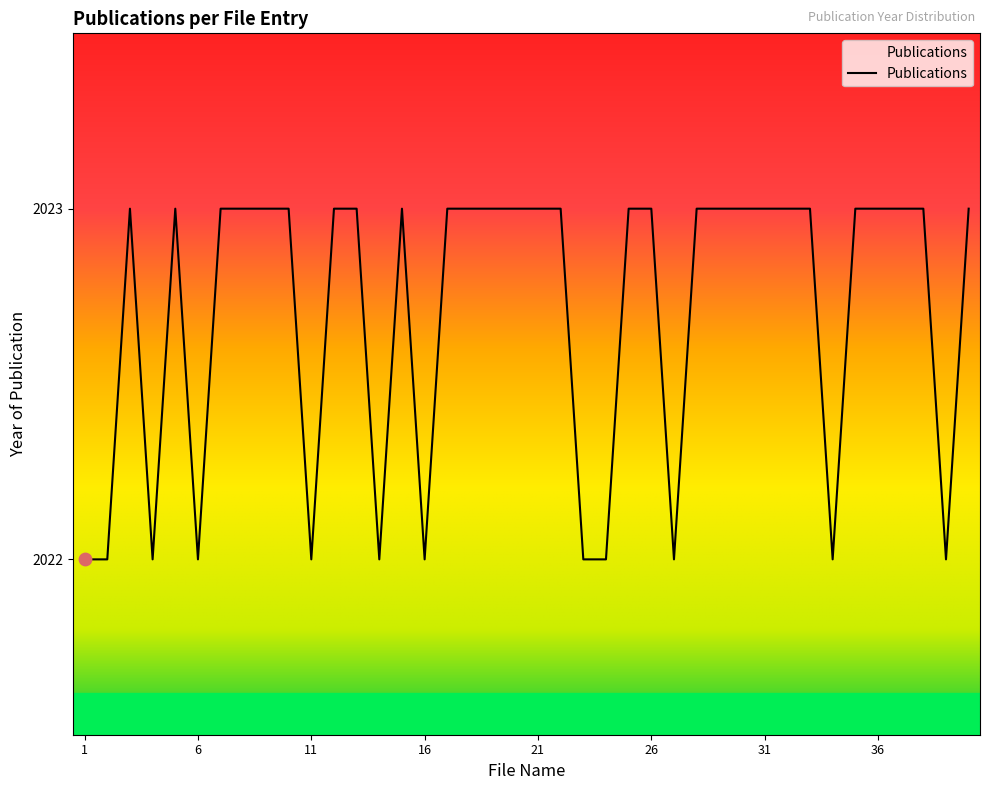

What is the greatest value displayed?

2023